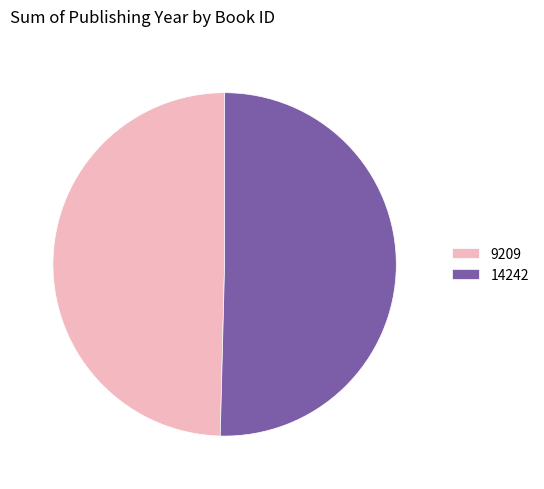

True or false: 9209 accounts for 50% of the total.

True